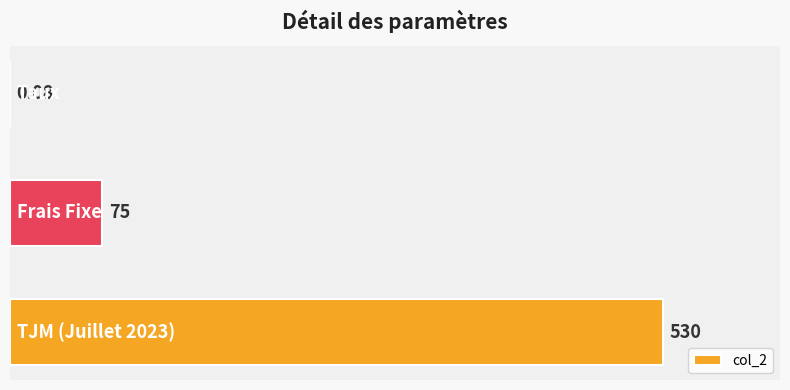

List the labels in order of value, smallest first.

0, 1, 2